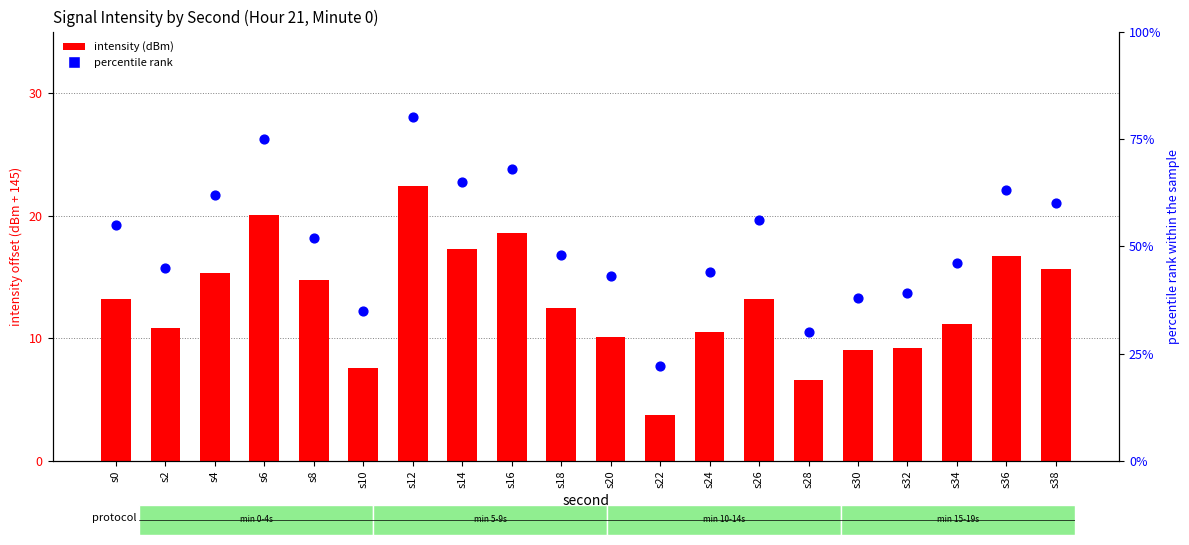

At which category is the sum across all series the highest?

s12